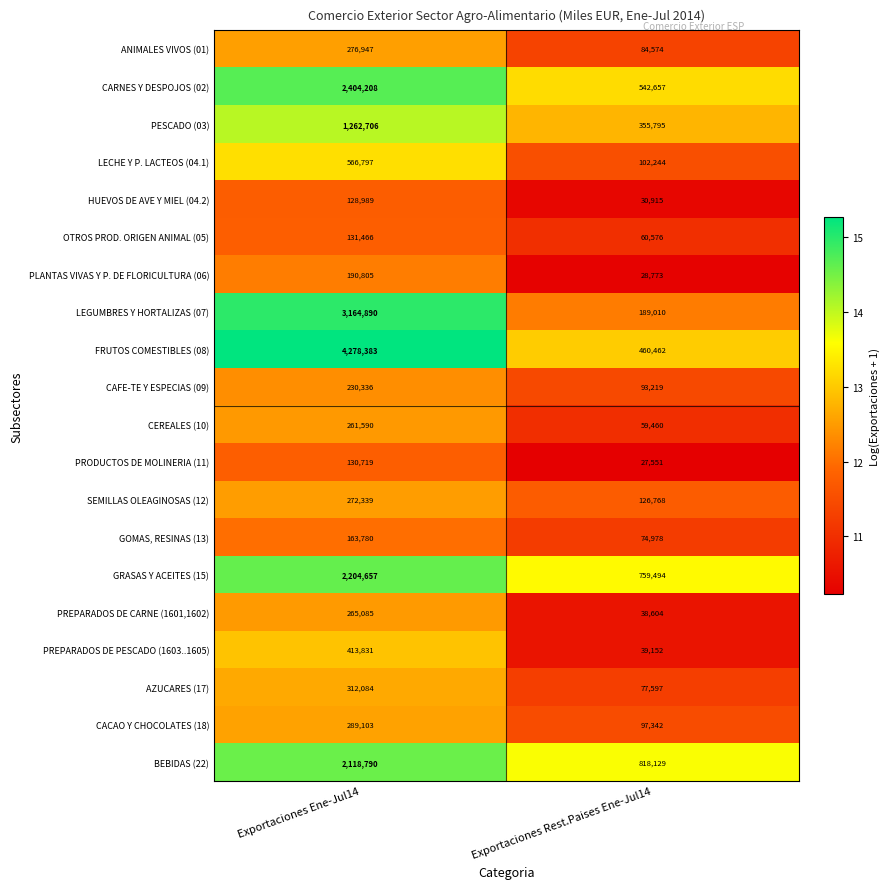

At Exportaciones Rest.Paises Ene-Jul14, list the series in order from smallest to largest.

PRODUCTOS DE MOLINERIA (11), PLANTAS VIVAS Y P. DE FLORICULTURA (06), HUEVOS DE AVE Y MIEL (04.2), PREPARADOS DE CARNE (1601,1602), PREPARADOS DE PESCADO (1603..1605), CEREALES (10), OTROS PROD. ORIGEN ANIMAL (05), GOMAS, RESINAS (13), AZUCARES (17), ANIMALES VIVOS (01), CAFE-TE Y ESPECIAS (09), CACAO Y CHOCOLATES (18), LECHE Y P. LACTEOS (04.1), SEMILLAS OLEAGINOSAS (12), LEGUMBRES Y HORTALIZAS (07), PESCADO (03), FRUTOS COMESTIBLES (08), CARNES Y DESPOJOS (02), GRASAS Y ACEITES (15), BEBIDAS (22)